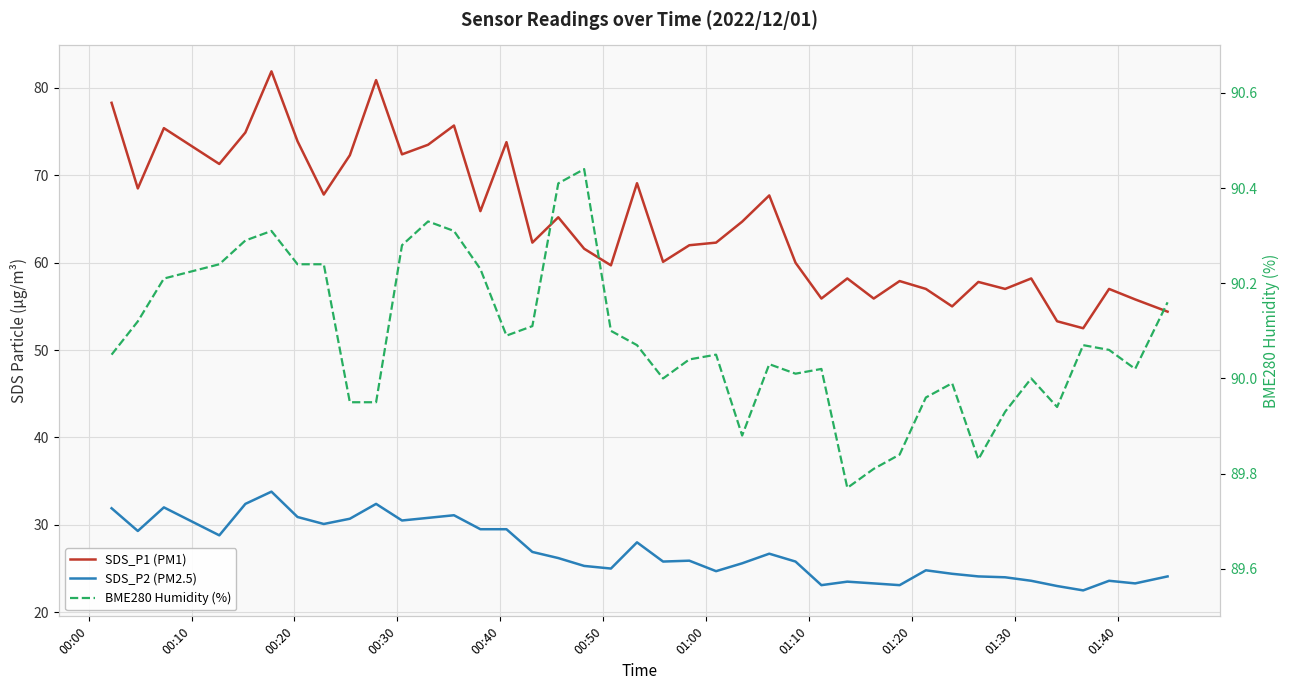

Is it true that BME280 Humidity (%) equals 90.0 at 01:30?

True